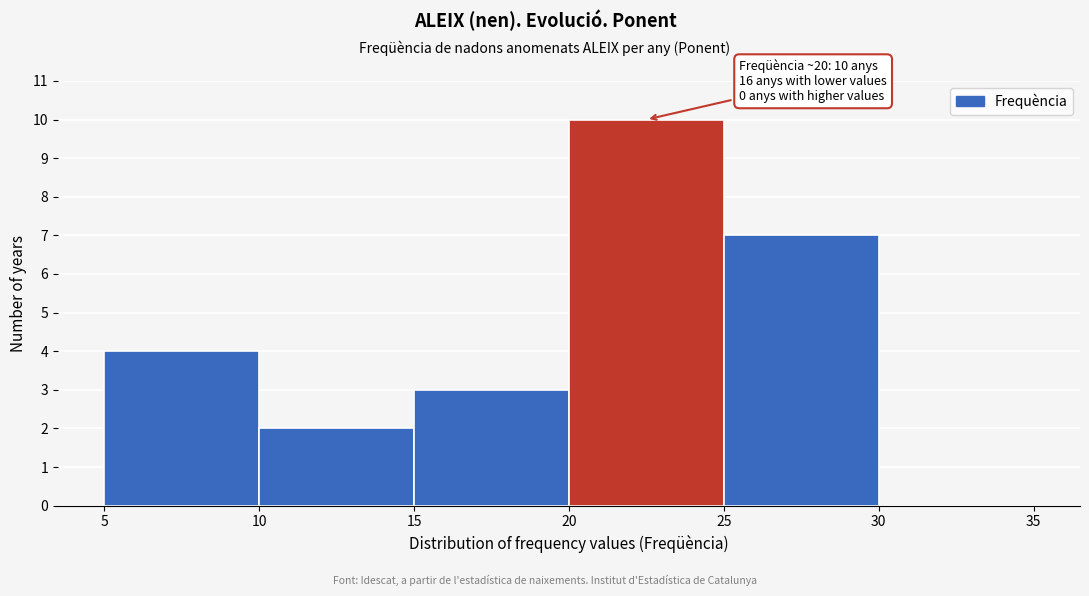

Which range on the x-axis has the tallest bar?

20 to 25